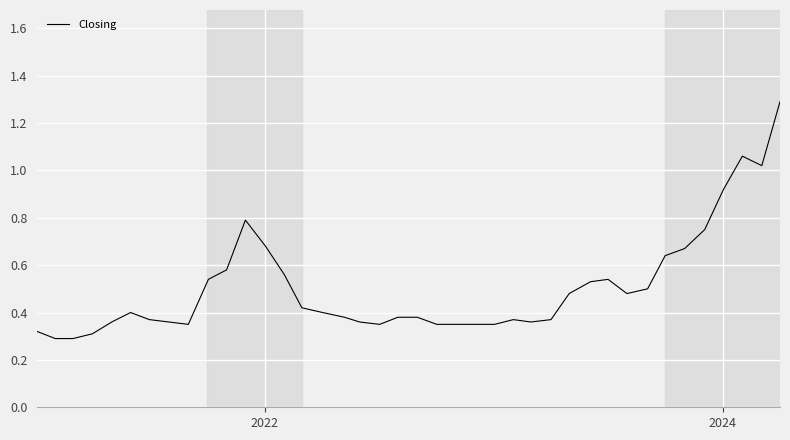

What is the maximum value shown in the chart?

1.3